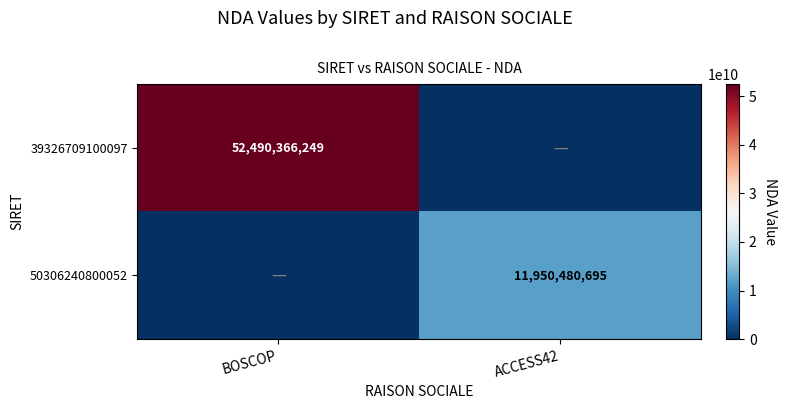

The 50306240800052 series shows 17301052410 at ACCESS42. True or false?

False